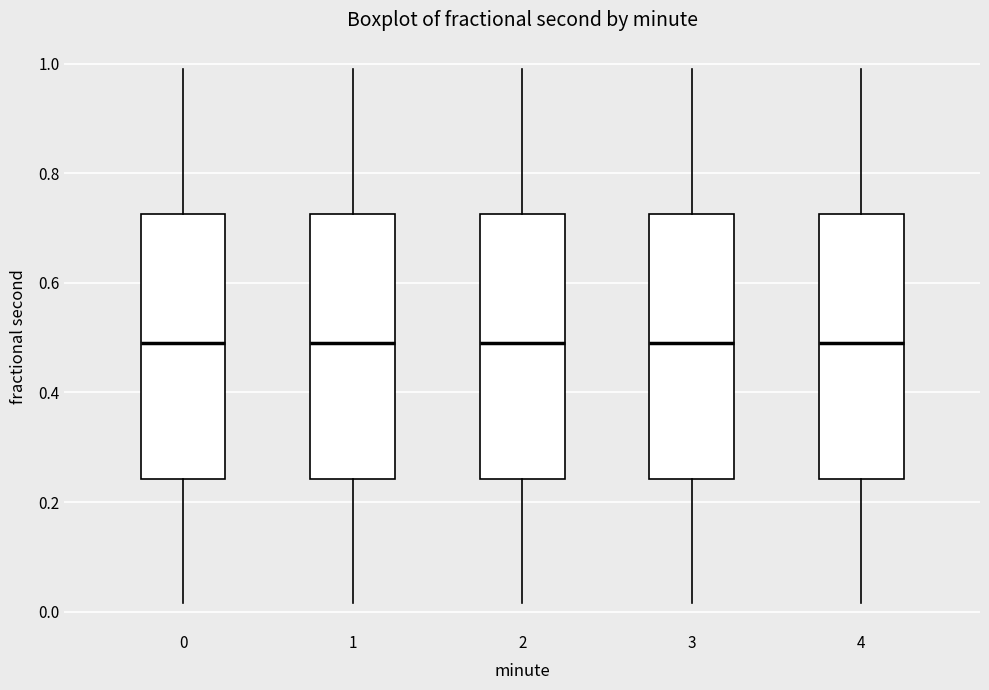

Reading left to right, read every box against the y-axis: the position of its median line, the range the box covers, and the ends of its whiskers. The values are not printed on the chart, so give them approximately, as read against the axis.

0: median 0.48, box 0.24 to 0.72, whiskers 0.02 to 0.98
1: median 0.48, box 0.24 to 0.72, whiskers 0.02 to 0.98
2: median 0.48, box 0.24 to 0.72, whiskers 0.02 to 0.98
3: median 0.48, box 0.24 to 0.72, whiskers 0.02 to 0.98
4: median 0.48, box 0.24 to 0.72, whiskers 0.02 to 0.98